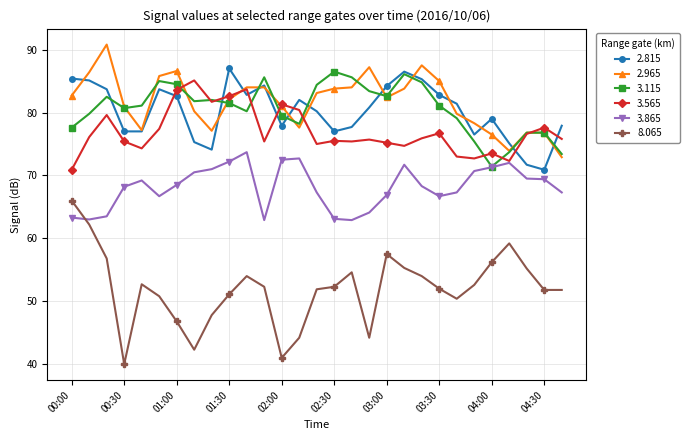

What is the maximum value shown in the chart?

90.8